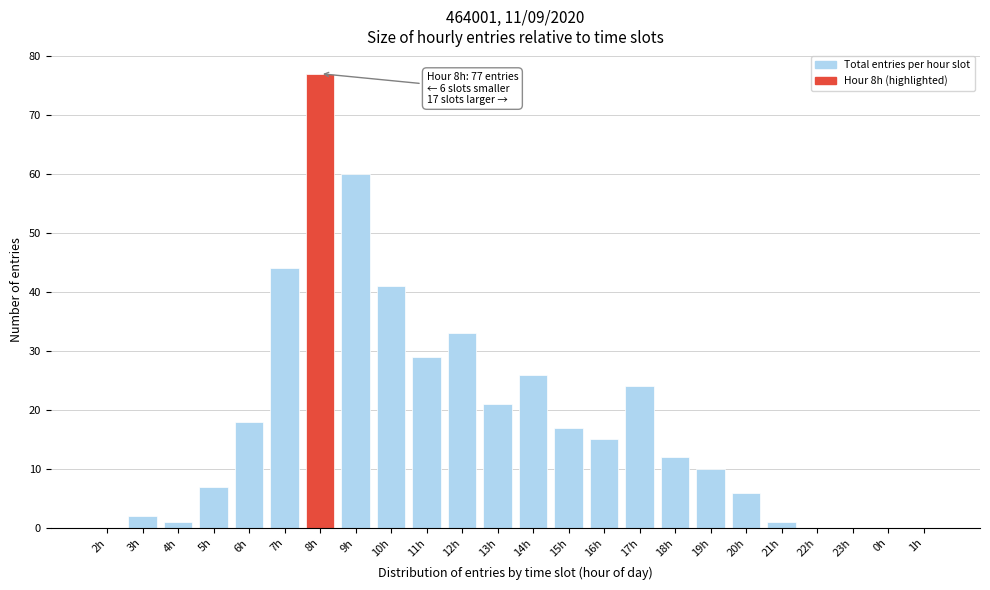

Reading left to right, transcribe all the data shown in this chart.

2h=0	3h=2	4h=1	5h=7	6h=18	7h=44	8h=77	9h=60	10h=41	11h=29	12h=33	13h=21	14h=26	15h=17	16h=15	17h=24	18h=12	19h=10	20h=6	21h=1	22h=0	23h=0	0h=0	1h=0